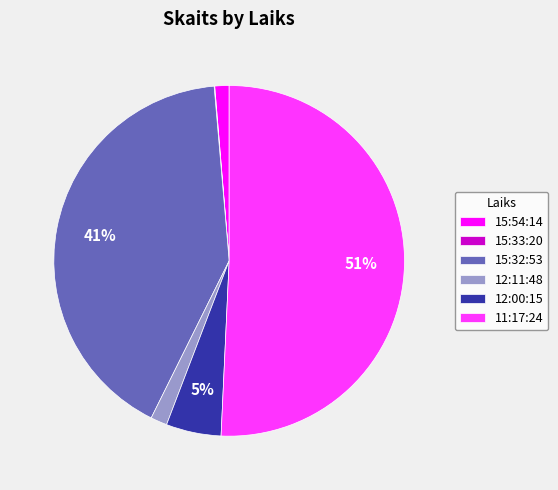

True or false: 15:54:14 accounts for 1% of the total.

True